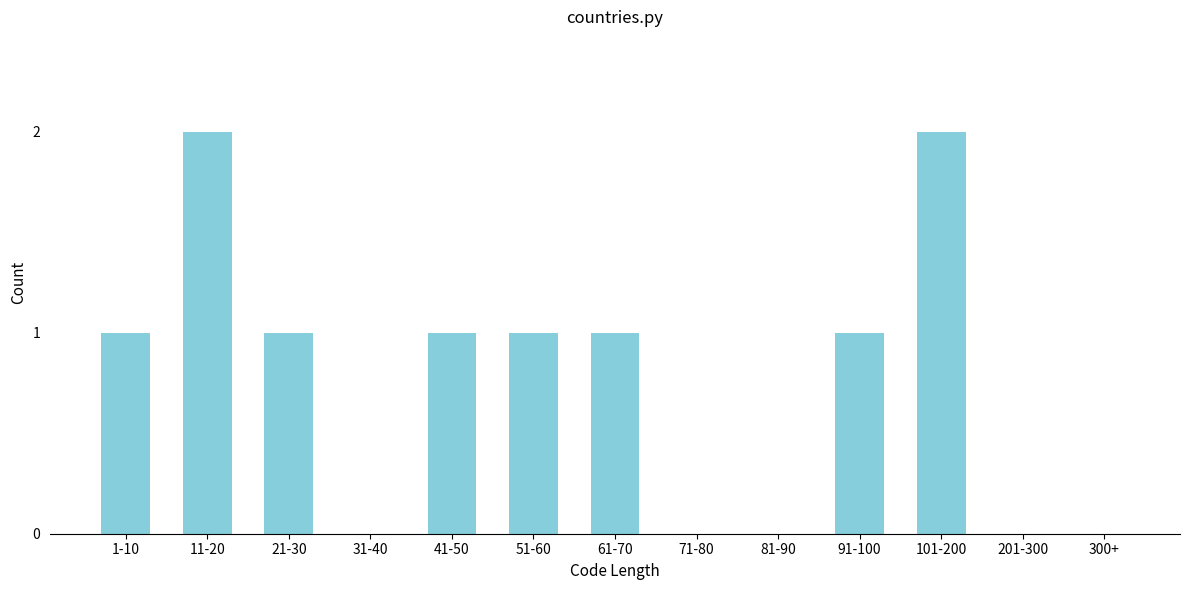

Reading right to left, what are all the values shown in this chart?

300+=0	201-300=0	101-200=2	91-100=1	81-90=0	71-80=0	61-70=1	51-60=1	41-50=1	31-40=0	21-30=1	11-20=2	1-10=1